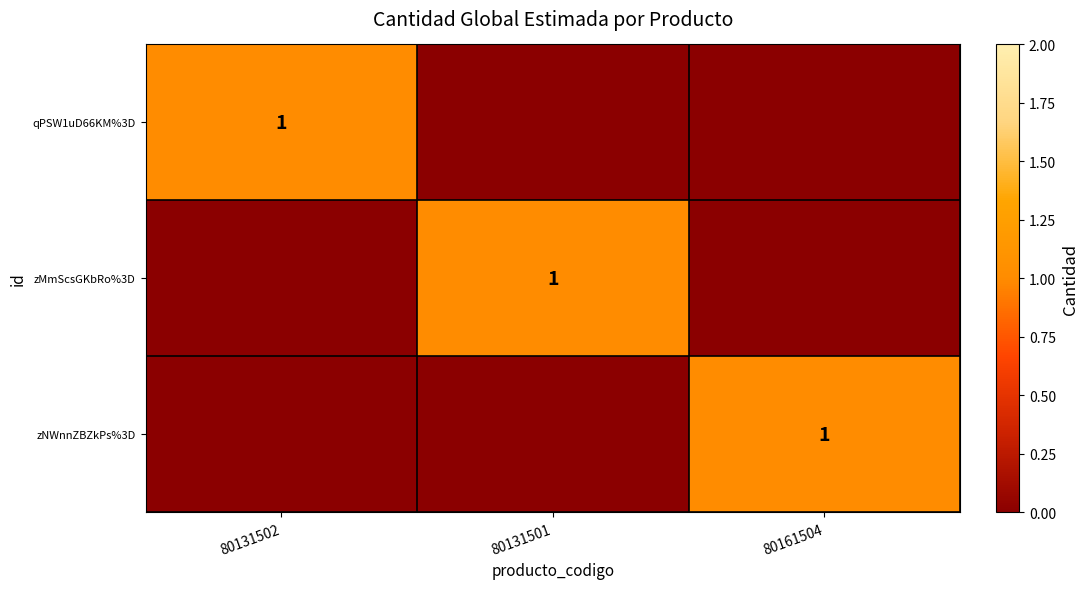

What is the sum of the zMmScsGKbRo%3D values at 80131501 and 80161504?

1